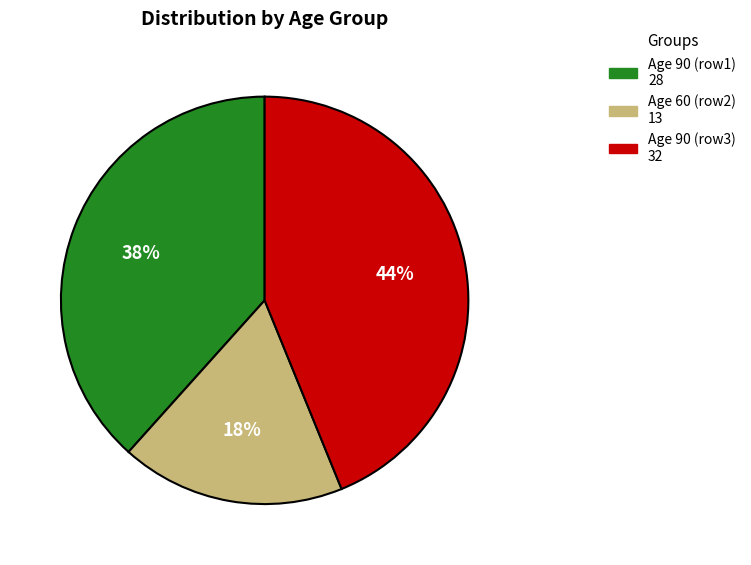

To the nearest percent, what is the difference between the largest and smallest slice percentages?

26%